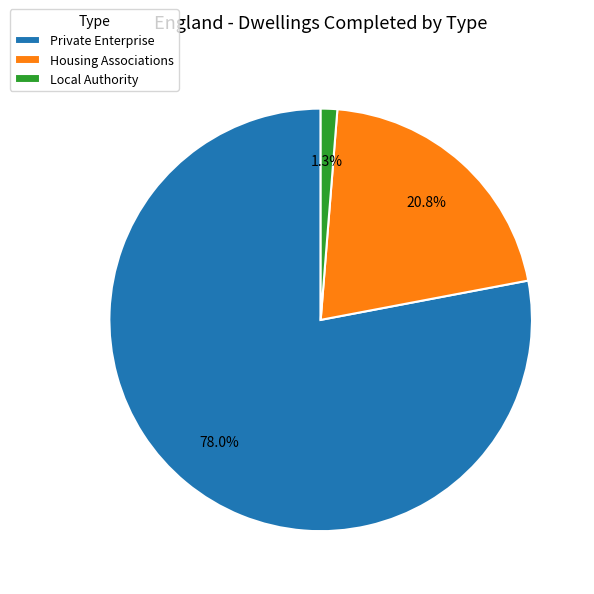

How many segments does this pie chart have?

3